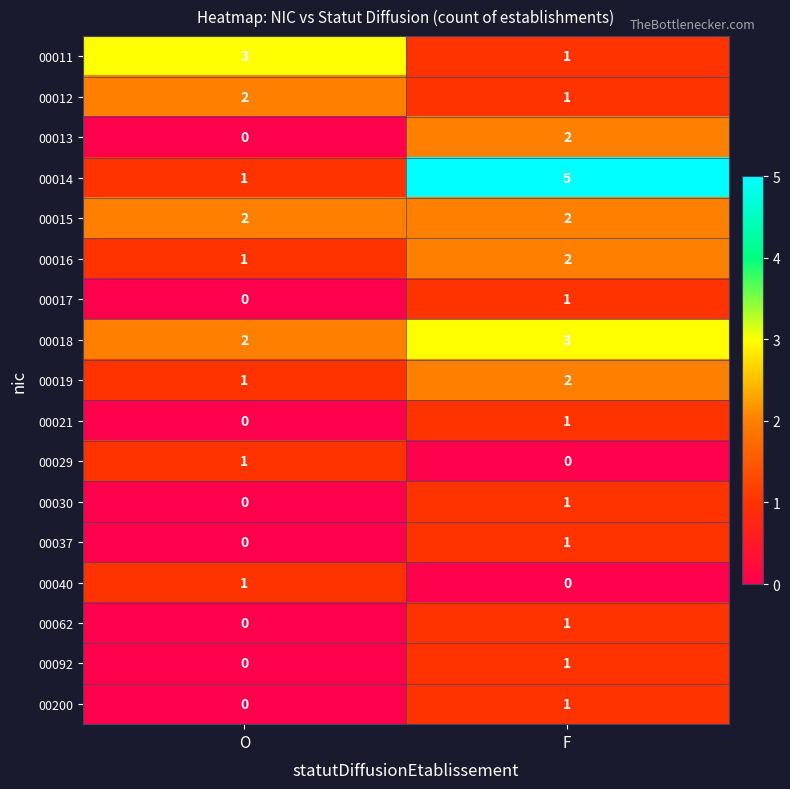

Count the number of data series in this chart.

17